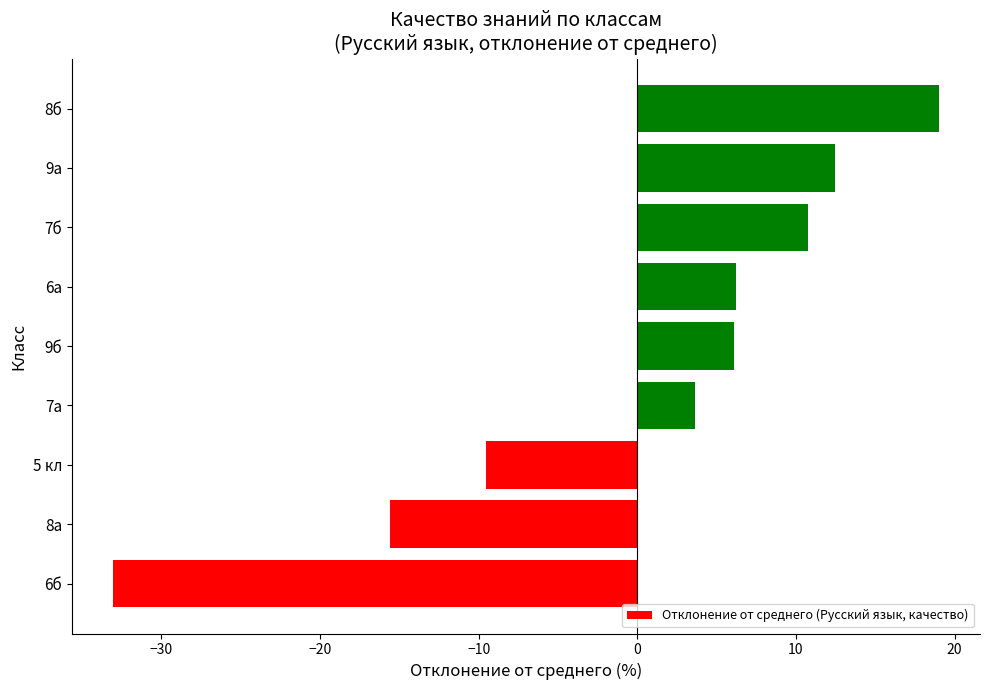

Are the bars grouped side by side (vs. stacked)?

No